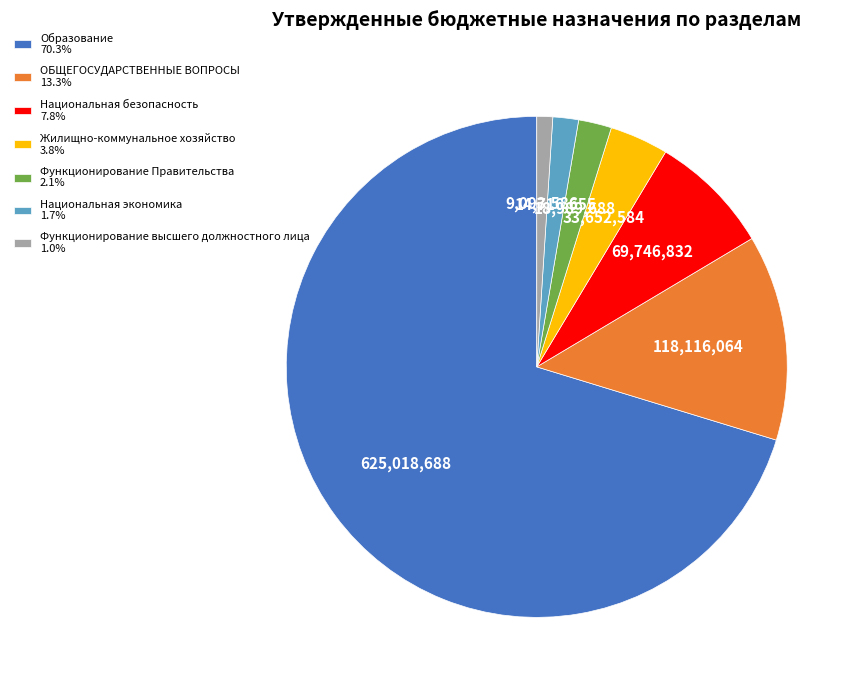

Is there a majority slice in this chart?

Yes